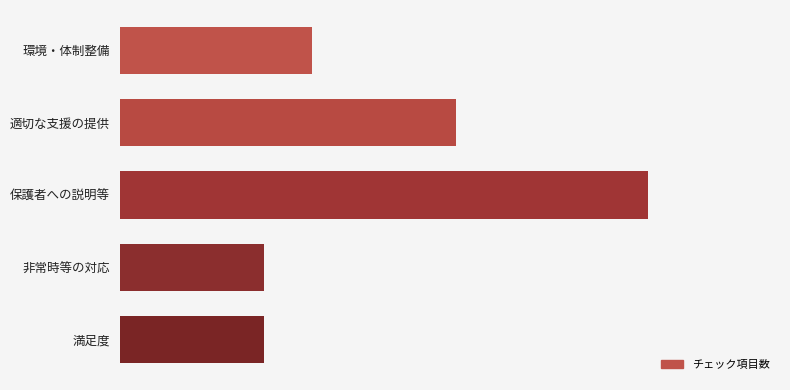

Does the chart contain any negative values?

No